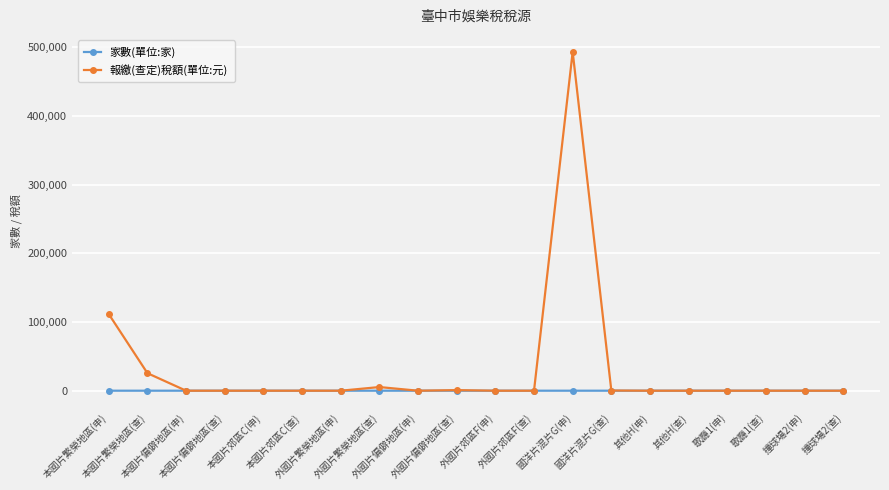

How many distinct data groups are displayed?

2